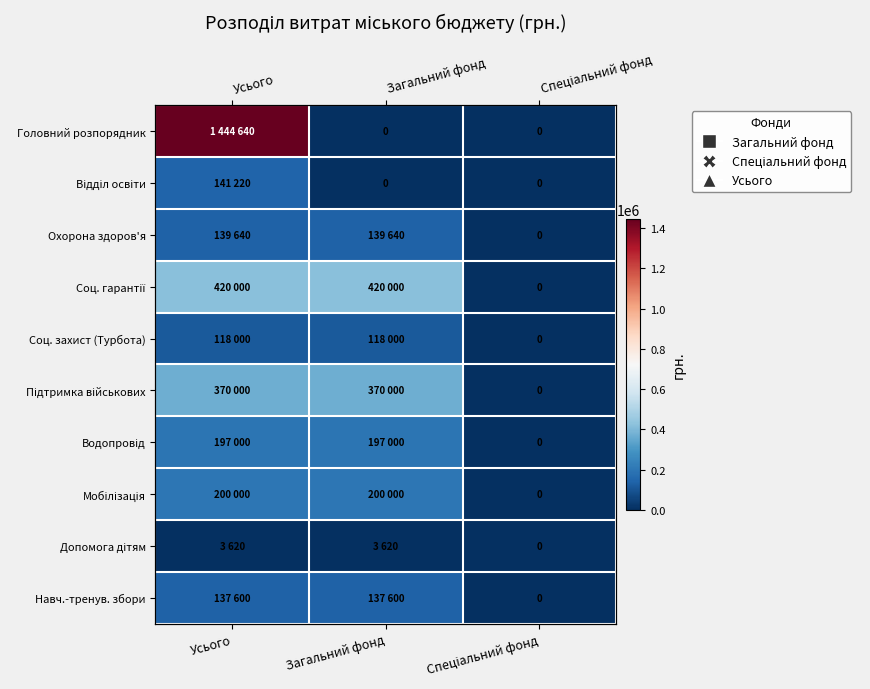

Which series changed the most between Усього and Загальний фонд?

Головний розпорядник